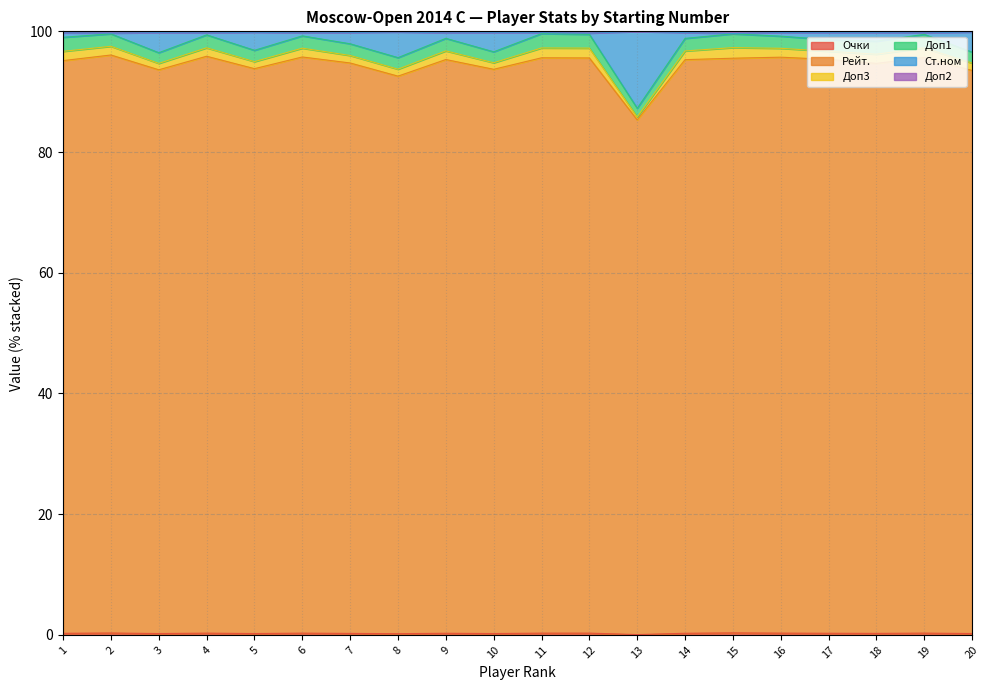

How many interior local peaks does the Доп2 series have?

6